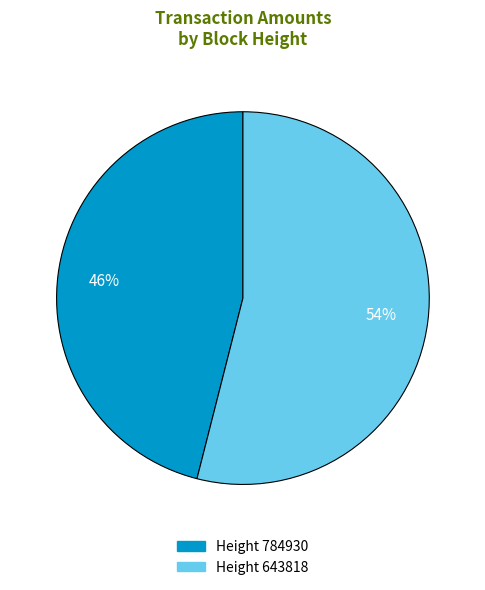

To the nearest percent, what is the difference between the largest and smallest slice percentages?

8%